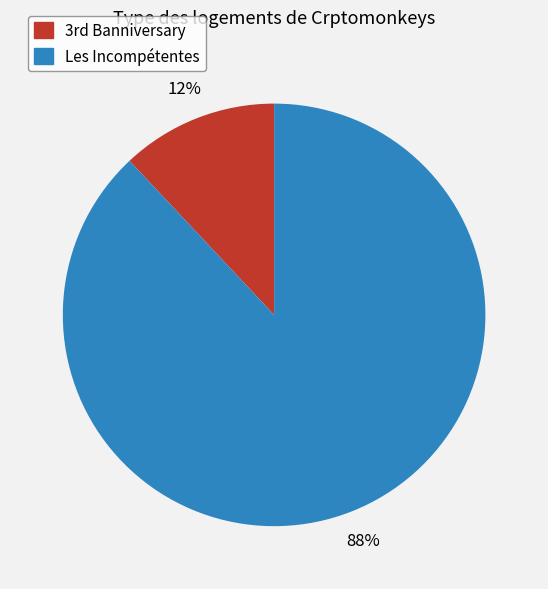

The Les Incompétentes slice represents 88% of the pie. True or false?

True